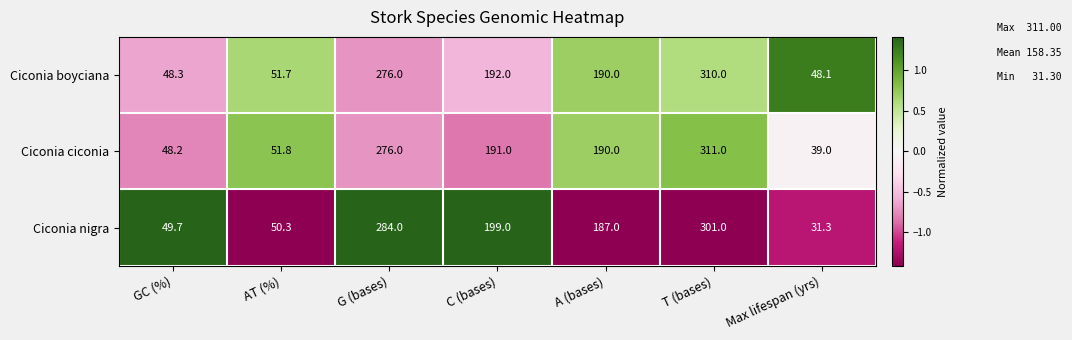

Between GC (%) and A (bases), which series saw the biggest shift?

Ciconia ciconia